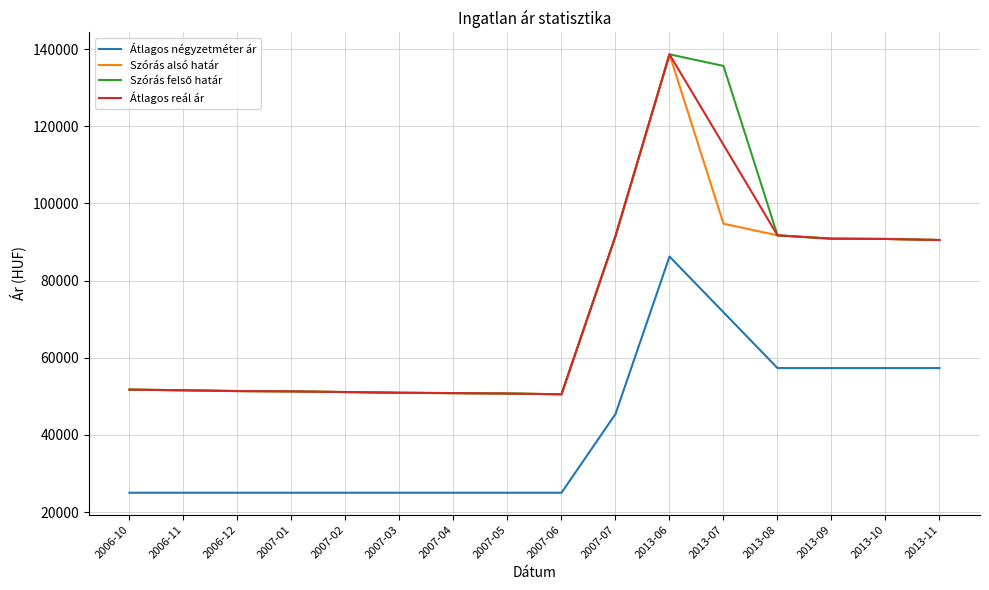

At which category is the sum across all series the highest?

2013-06